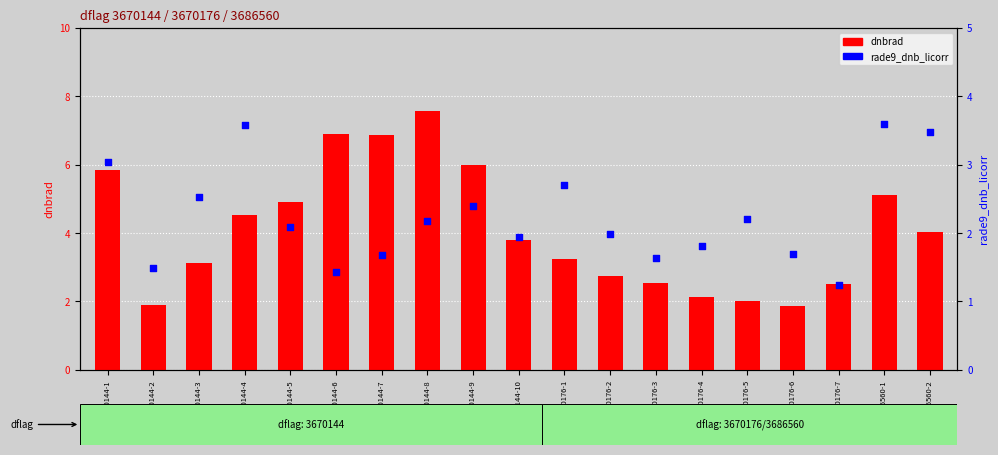

What is the total value across all series at 3686560-2?

7.5